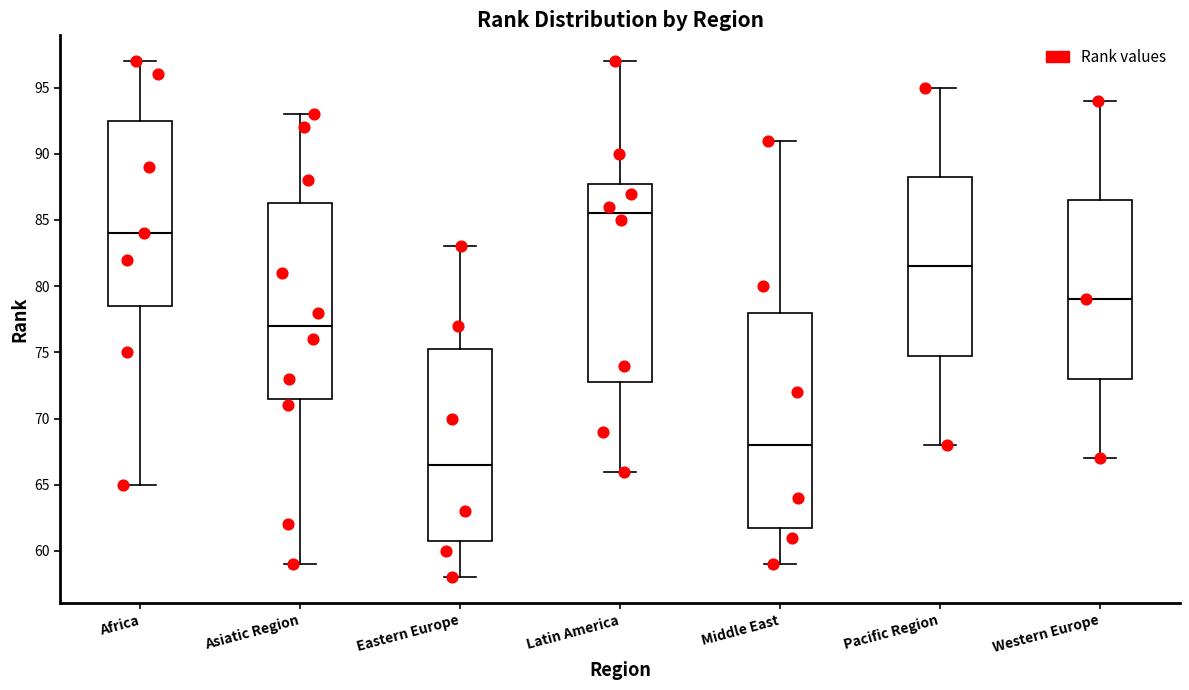

Reading left to right, transcribe this box plot: for each box, give where its median line is, the range the box spans, and where its two whiskers end, as read against the y-axis. The values are not printed on the chart, so give them approximately, as read against the axis.

Africa: median 84.0, box 78.5 to 92.5, whiskers 65.0 to 97.0
Asiatic Region: median 77.0, box 71.5 to 86.5, whiskers 59.0 to 93.0
Eastern Europe: median 66.5, box 61.0 to 75.5, whiskers 58.0 to 83.0
Latin America: median 85.5, box 73.0 to 88.0, whiskers 66.0 to 97.0
Middle East: median 68.0, box 62.0 to 78.0, whiskers 59.0 to 91.0
Pacific Region: median 81.5, box 75.0 to 88.5, whiskers 68.0 to 95.0
Western Europe: median 79.0, box 73.0 to 86.5, whiskers 67.0 to 94.0